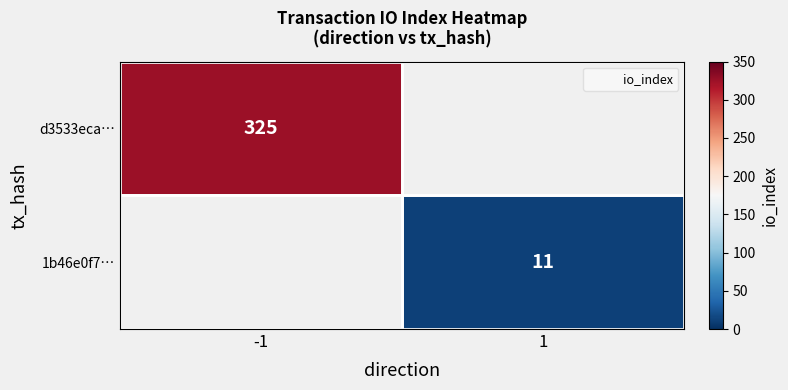

At which label does d3533eca… reach its minimum?

-1